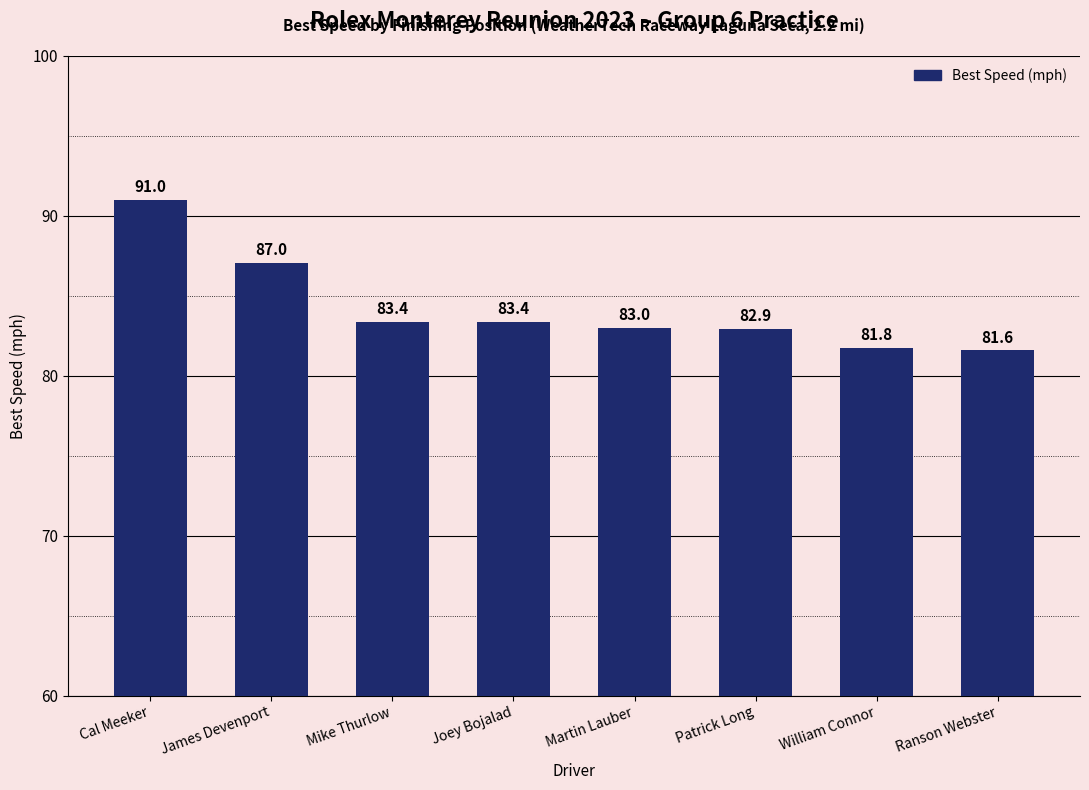

Reading left to right, extract all data points from this chart.

Cal Meeker=91.0	James Devenport=87.0	Mike Thurlow=83.4	Joey Bojalad=83.4	Martin Lauber=83.0	Patrick Long=82.9	William Connor=81.8	Ranson Webster=81.6